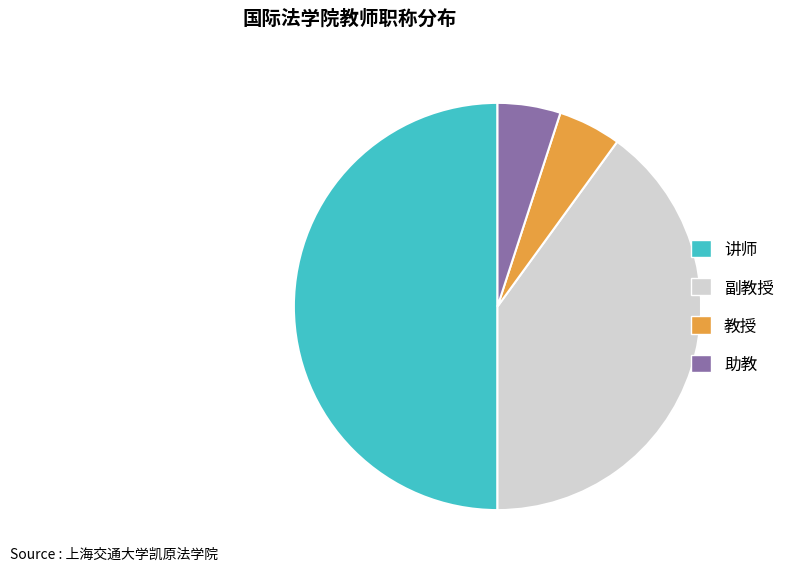

Is 助教 the majority of the pie?

No